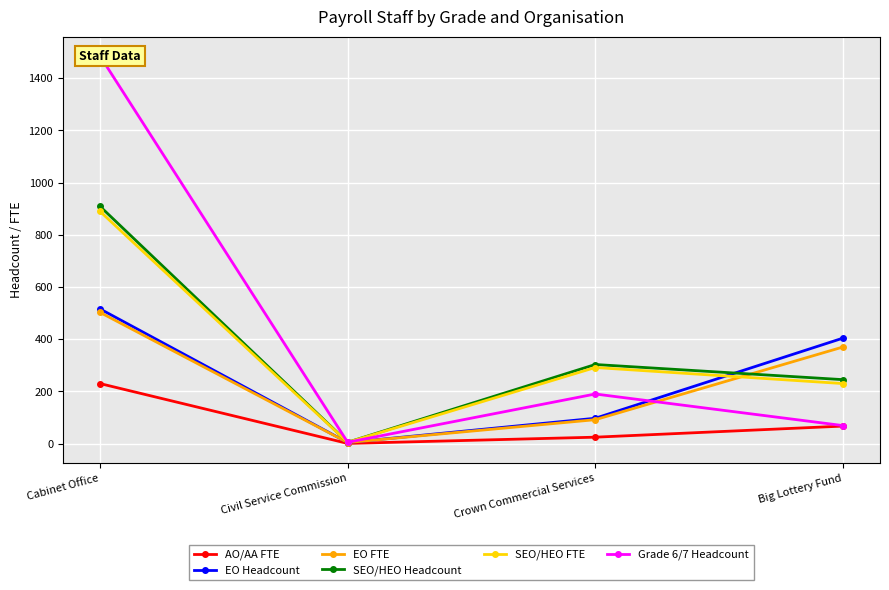

True or false: Grade 6/7 Headcount has more than 1 points higher than both neighbors.

False